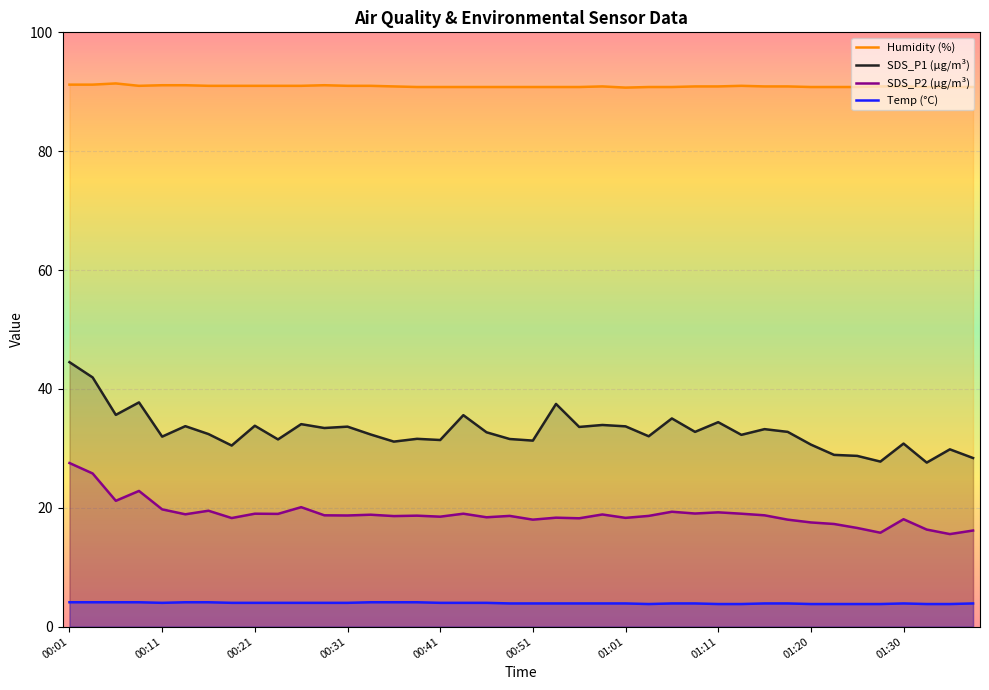

What is the highest value of the Temp (°C) series?

4.1